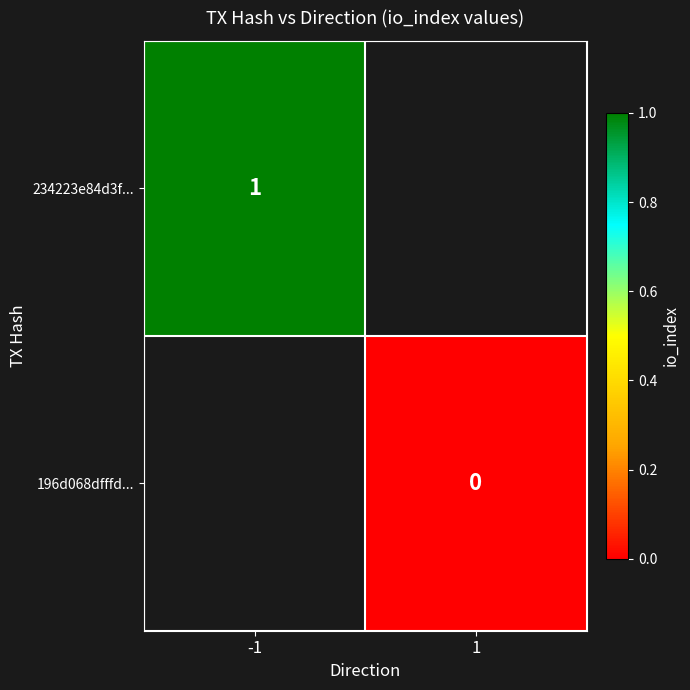

Is the value of 196d068dfffd... at 1 greater than the value of 234223e84d3f... at -1?

No